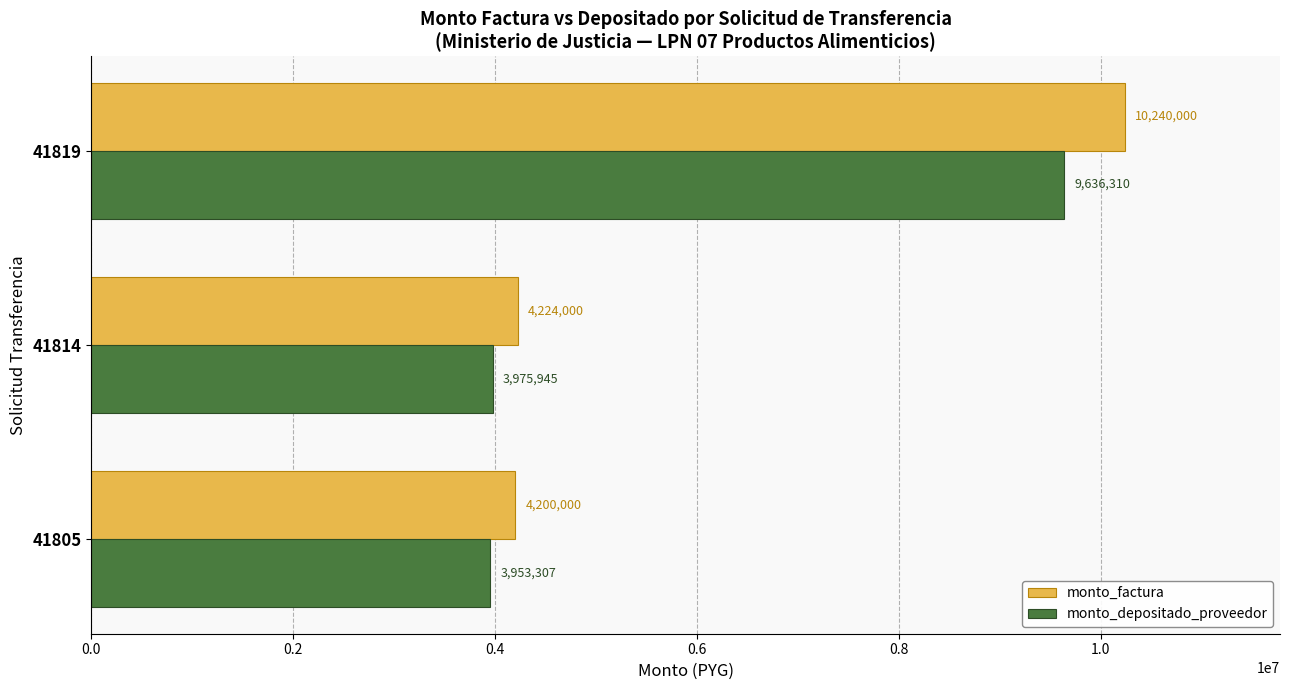

Which series has the widest spread of values?

monto_factura